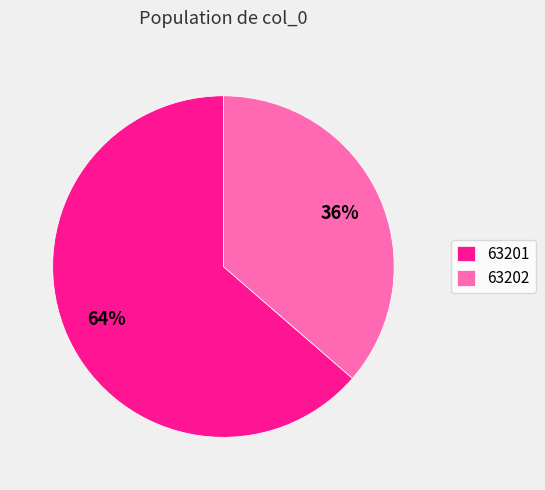

Is it true that 63202 is 23% of the pie?

False